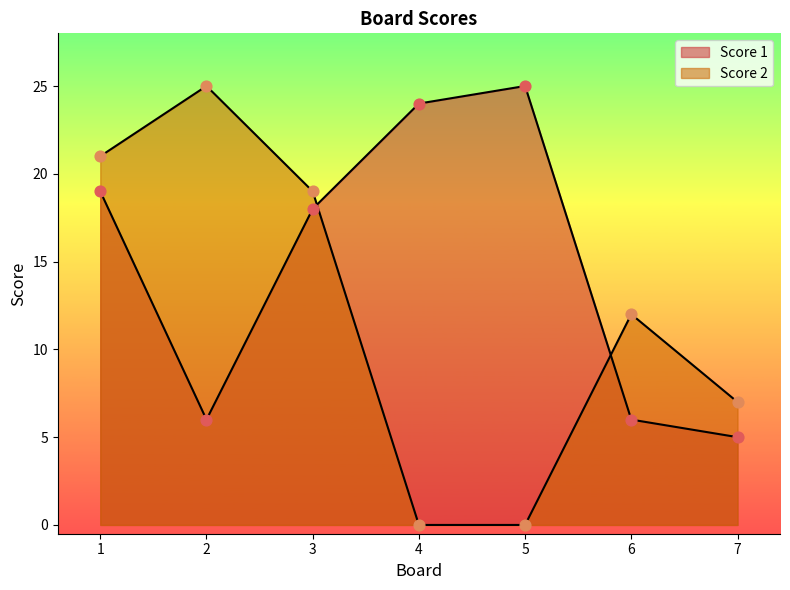

Is the value of Score 2 at 6 greater than the value of Score 1 at 7?

Yes